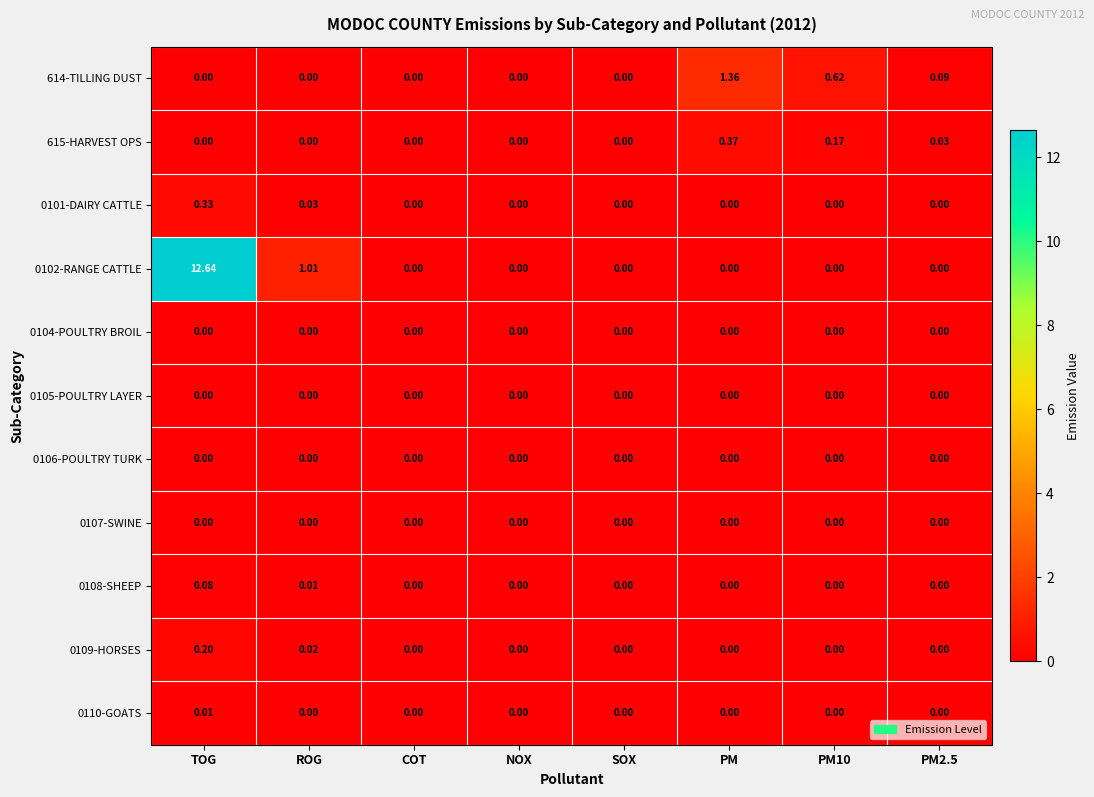

Which label corresponds to the largest value in the chart?

TOG